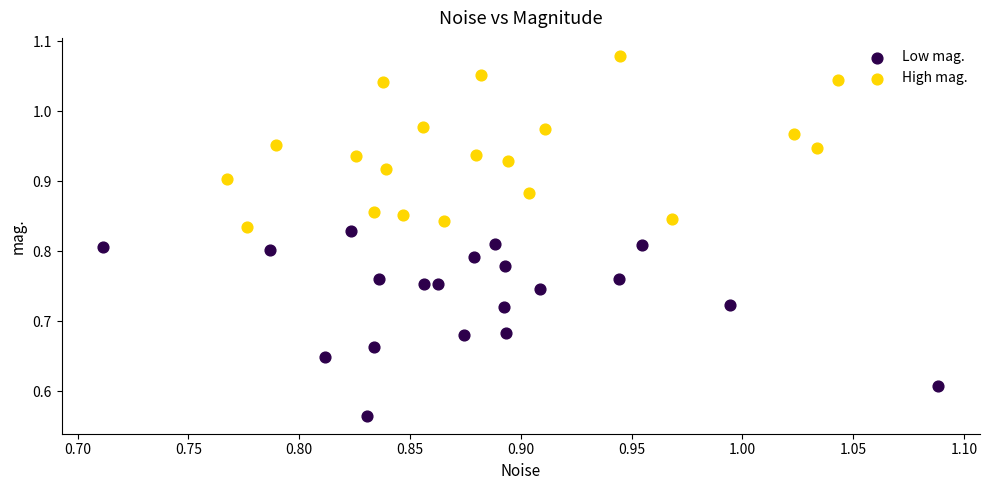

Which series contains the lowest Y value?

Low mag.